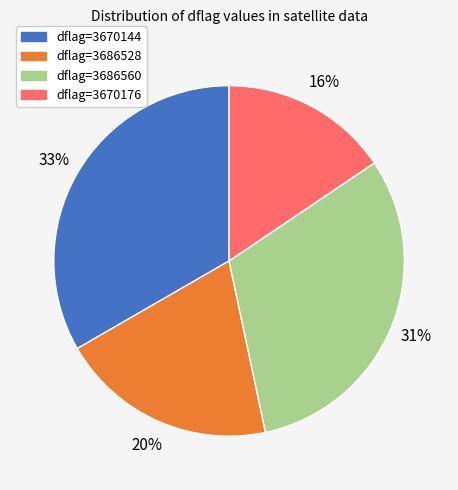

Rank the categories by value from highest to lowest.

dflag=3670144, dflag=3686560, dflag=3686528, dflag=3670176